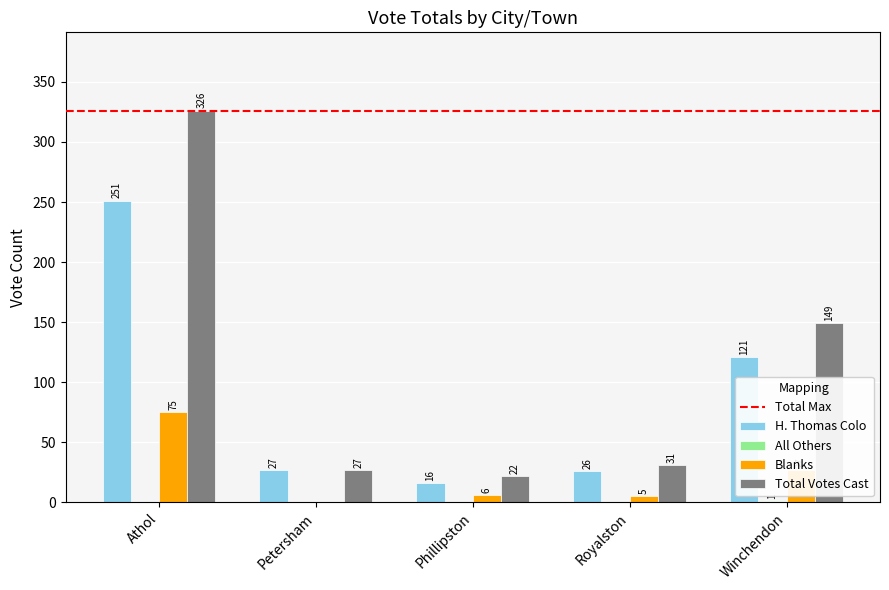

What is the sum of the Blanks values at Winchendon and Royalston?

32